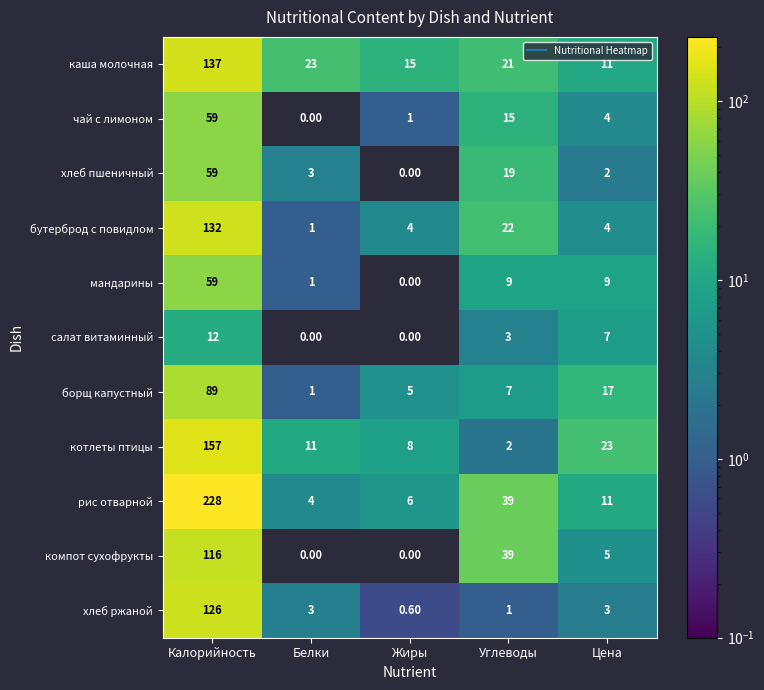

How many data points in хлеб ржаной are less than 3?

2